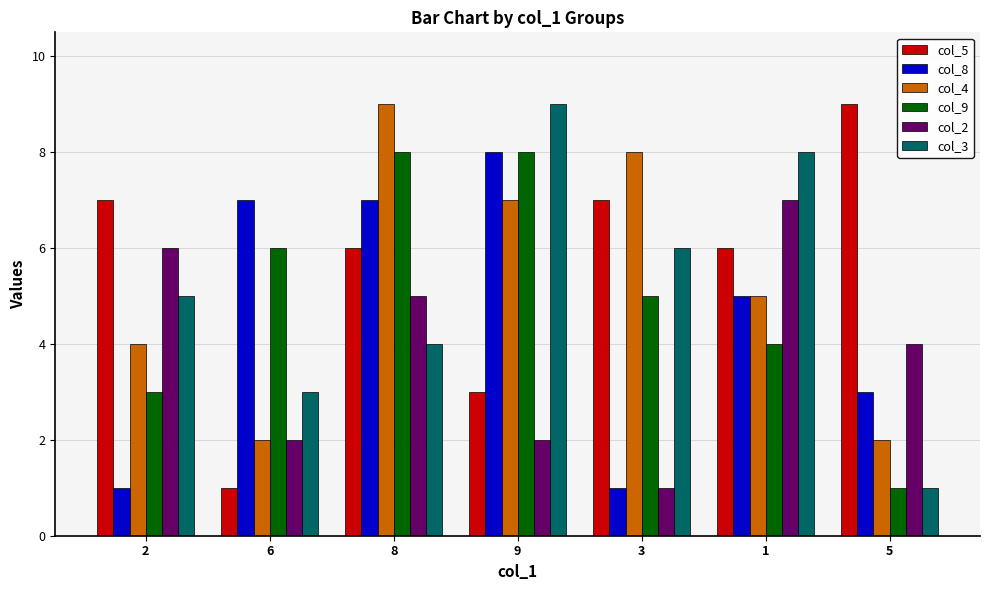

What is the value of the col_8 bar at the 3rd from the left?

7